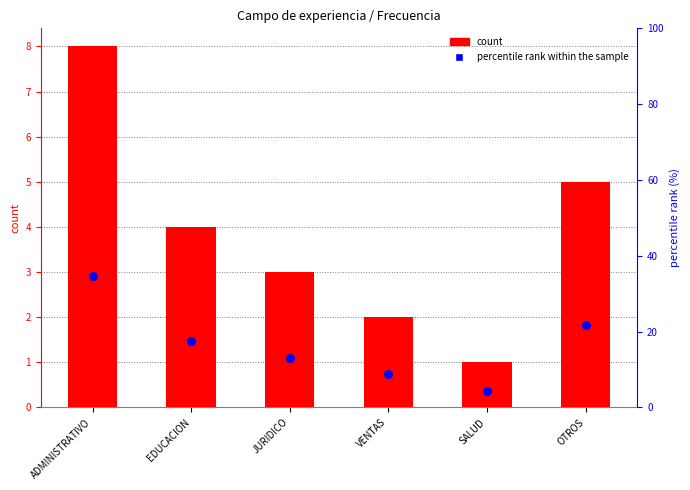

Is the value of count at JURIDICO greater than the value of percentile rank at VENTAS?

No